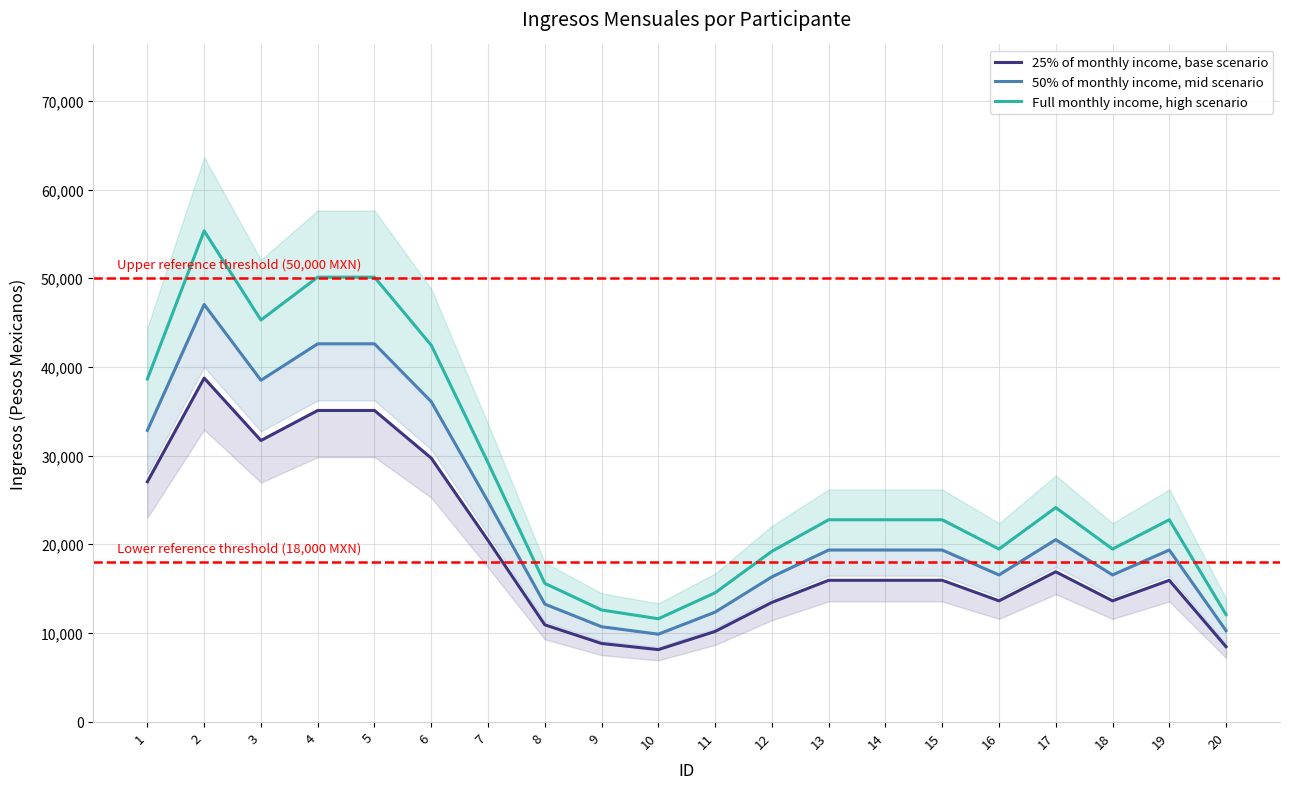

How many lines are shown in the chart?

3